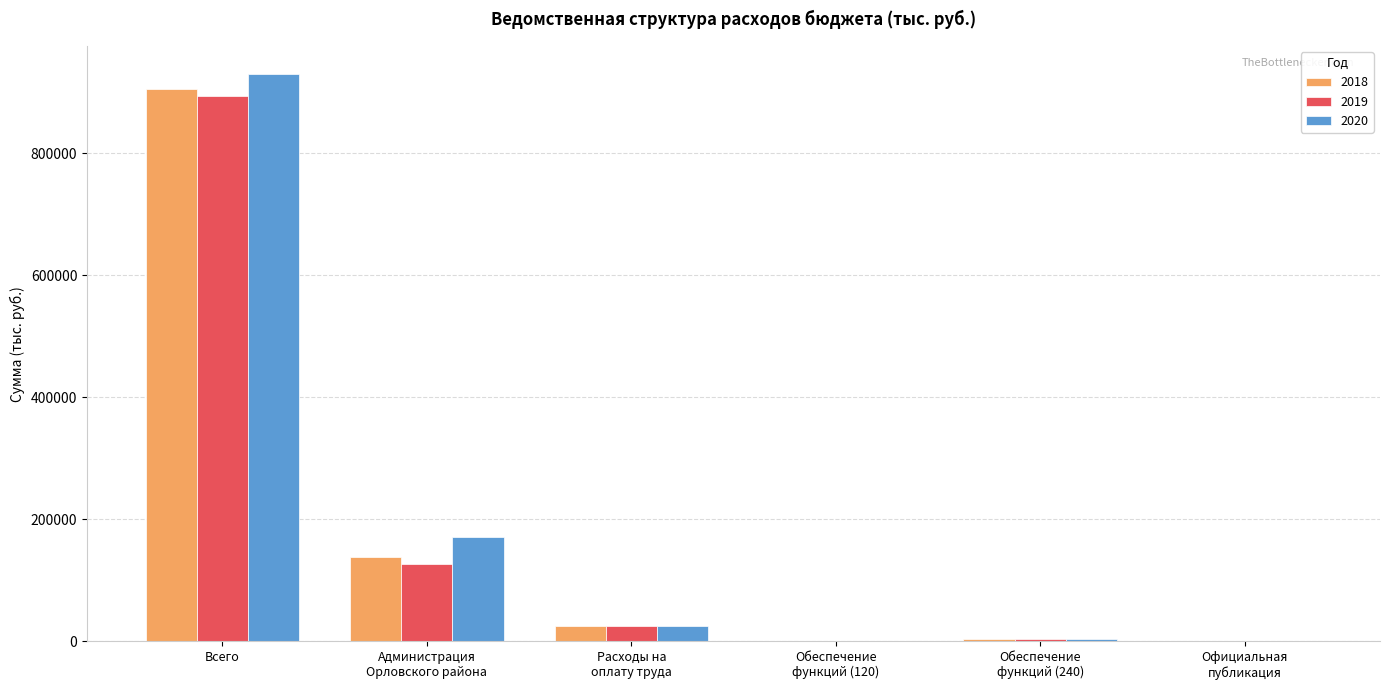

Which label corresponds to the largest value in the chart?

Всего